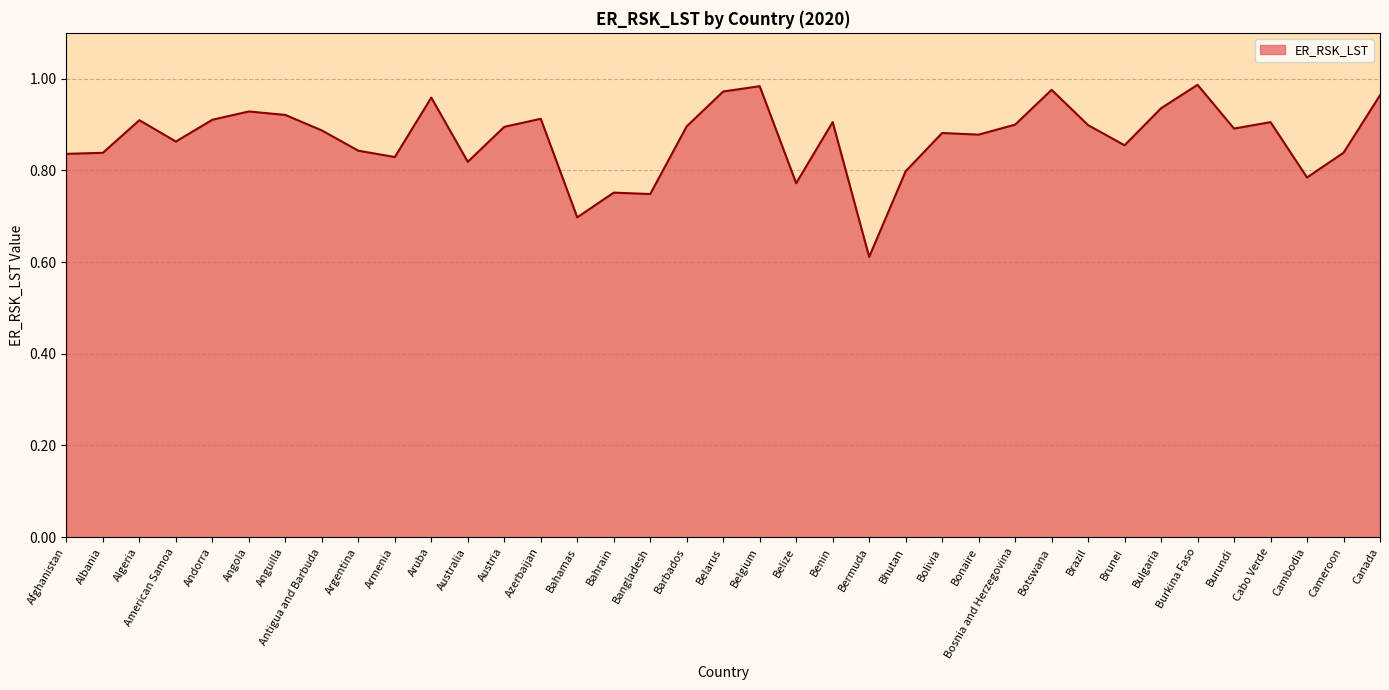

Which has a higher value, Armenia or Brunei?

Brunei